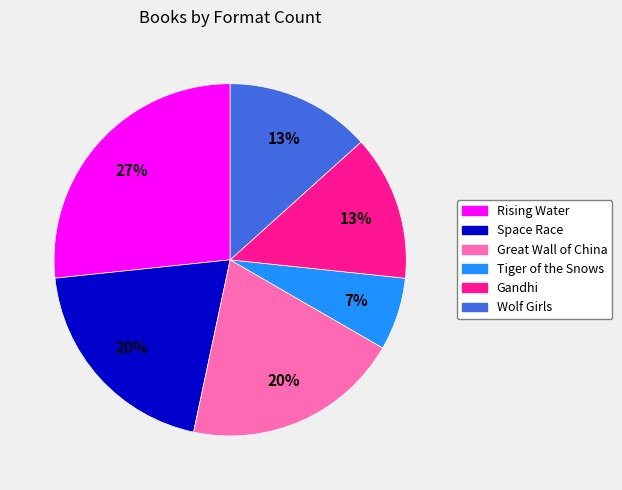

Count the number of slices in the pie.

6